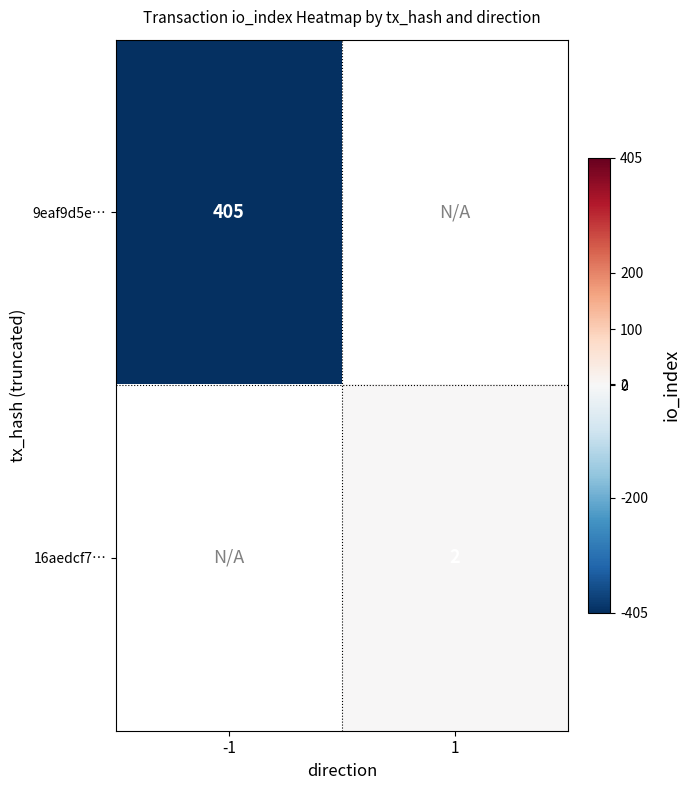

Is the value of 9eaf9d5e… at -1 greater than the value of 16aedcf7… at 1?

Yes